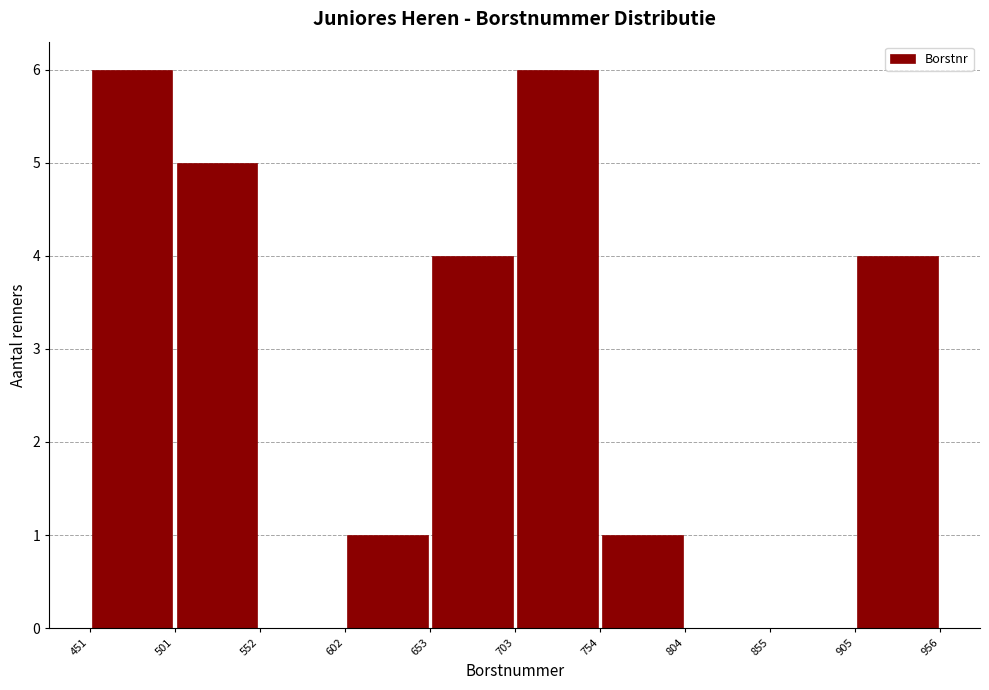

Reading left to right, transcribe this chart: for each bar, give the range it covers on the x-axis and its height. The values are not printed on the chart, so give them approximately, as read against the axis.

451 to 501: 6
501 to 552: 5
552 to 602: 0
602 to 653: 1
653 to 703: 4
703 to 754: 6
754 to 804: 1
804 to 855: 0
855 to 905: 0
905 to 956: 4